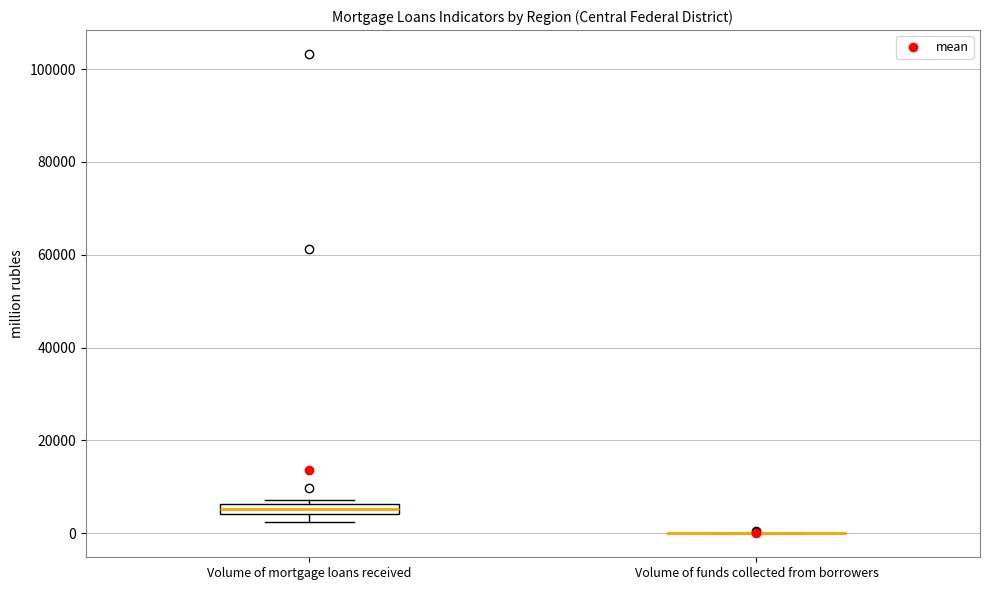

Comparing the boxes themselves (not the whiskers), which one is the tallest?

Volume of mortgage loans received